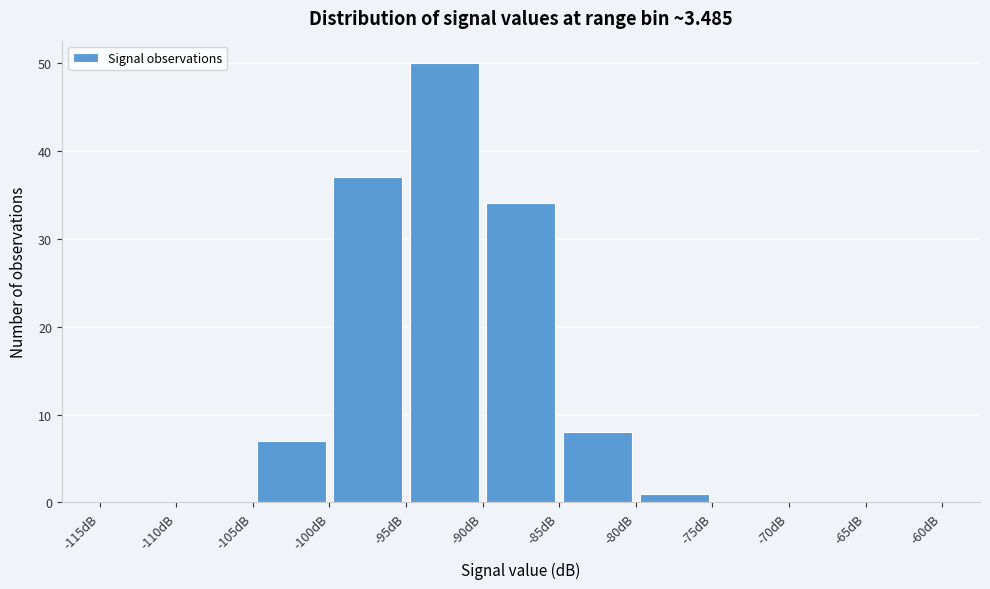

Over which range of the x-axis is the bar tallest?

-95 to -90